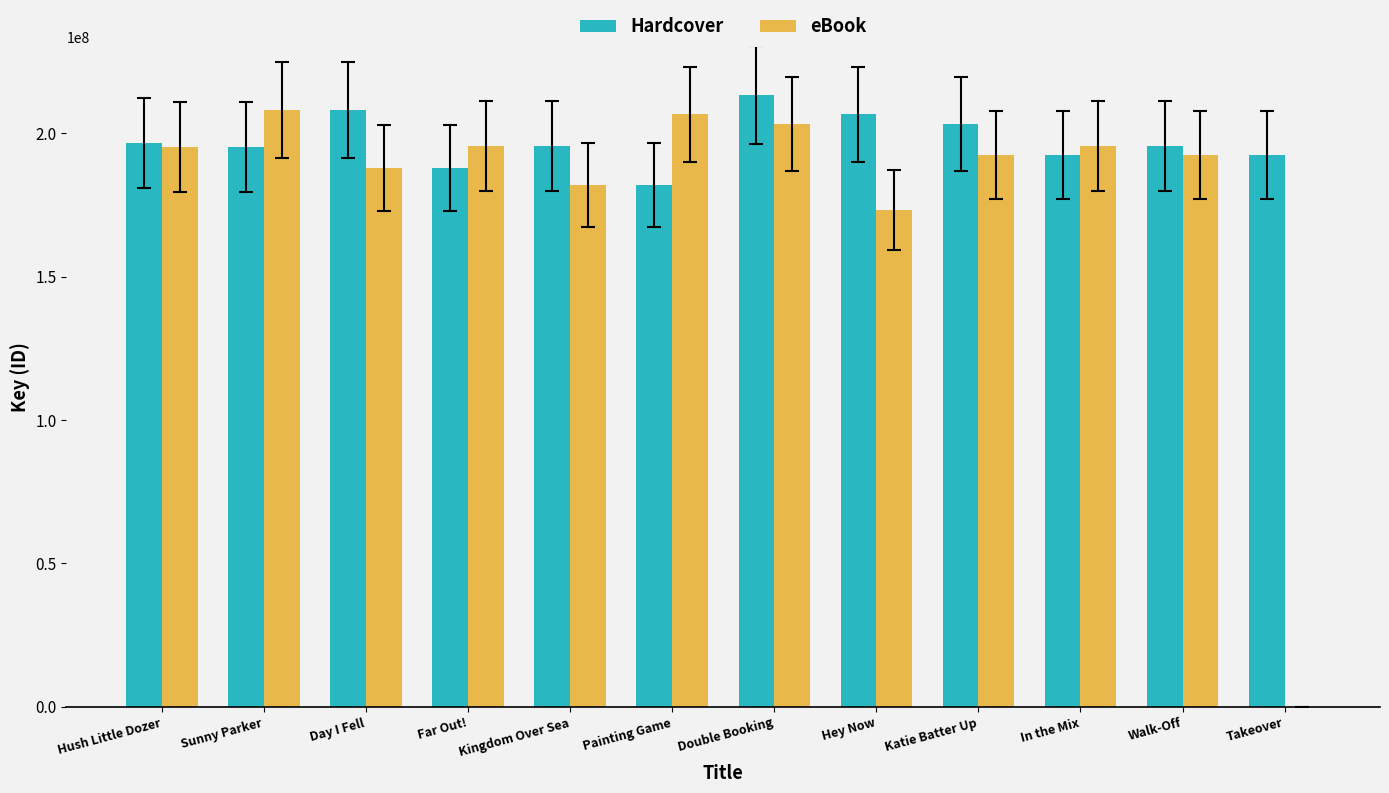

Which series has the widest spread of values?

eBook